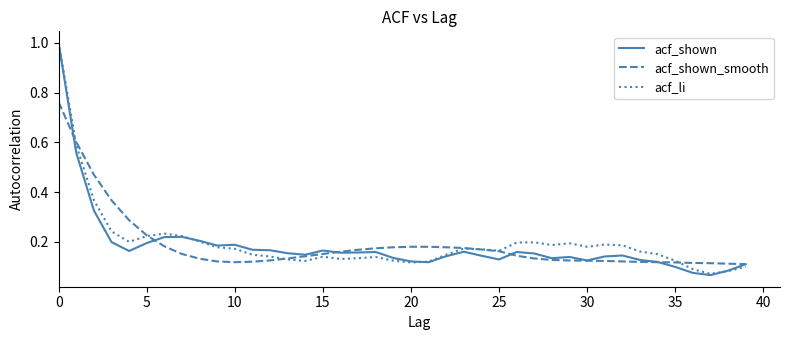

What is the maximum value for acf_li?

1.0